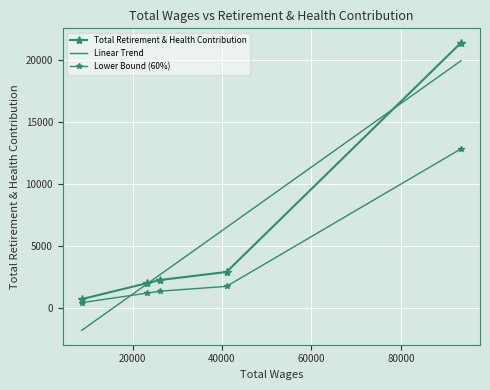

What is the difference between the values at 8626 and 41013?

1314.6